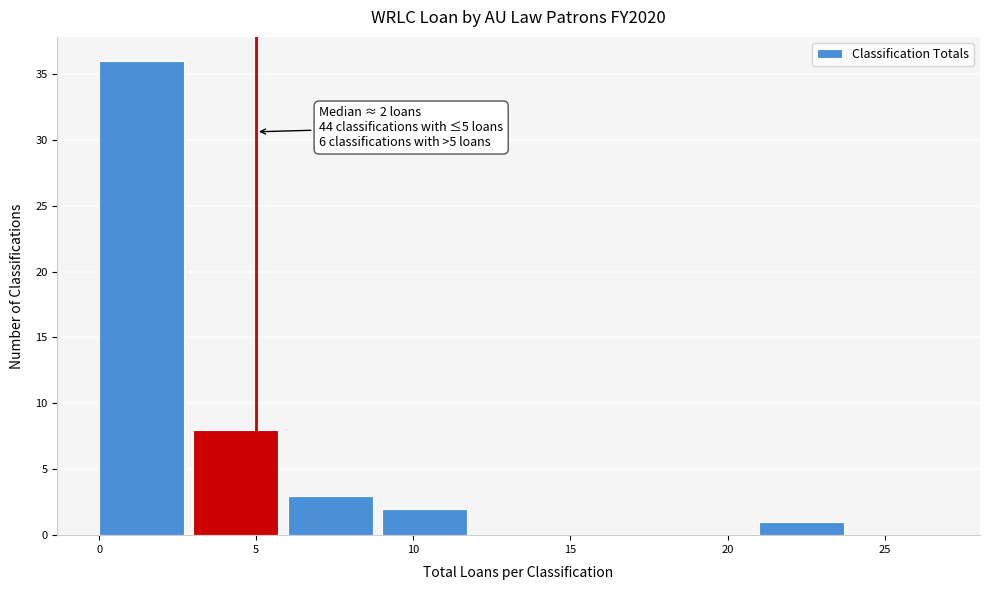

Which range on the x-axis has the tallest bar?

0 to 3